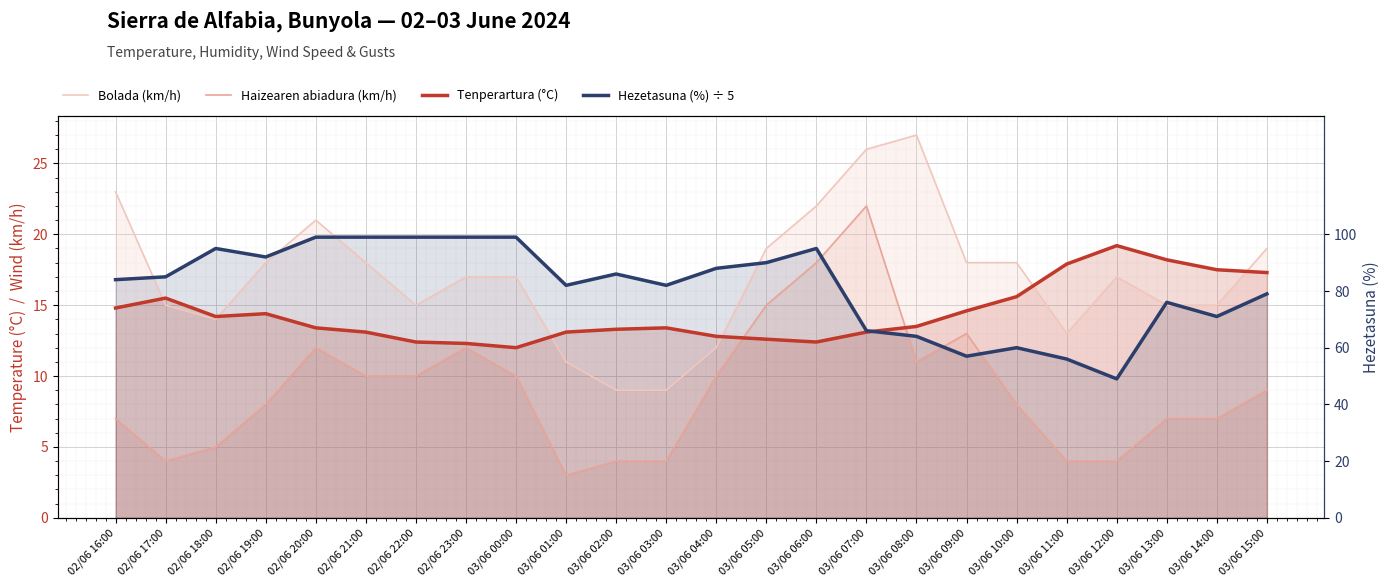

What is the difference between the maximum and minimum values in the Haizearen abiadura (km/h) series?

19.0